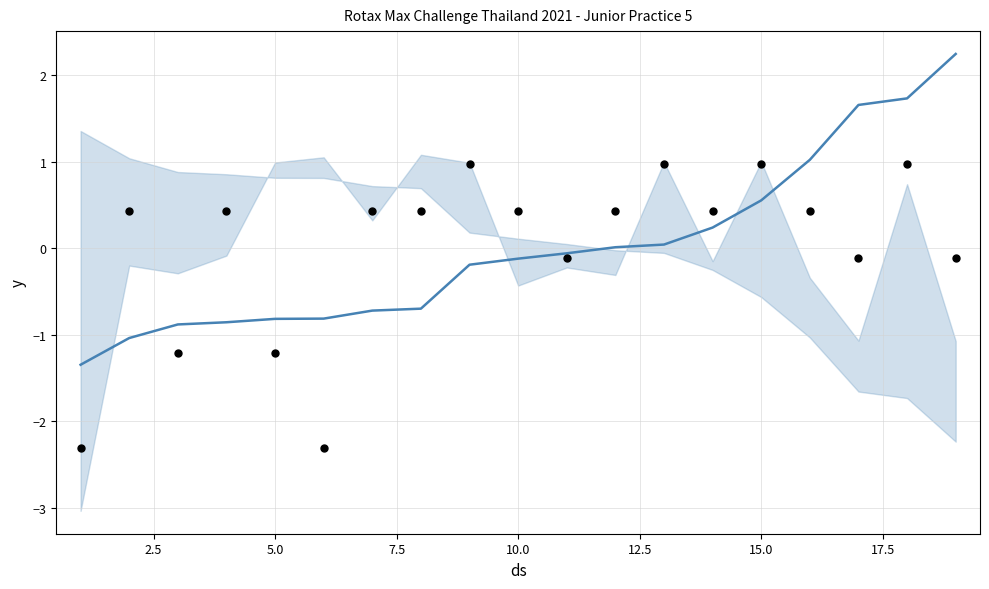

Which series has the largest total across all categories?

Best Lap (norm)